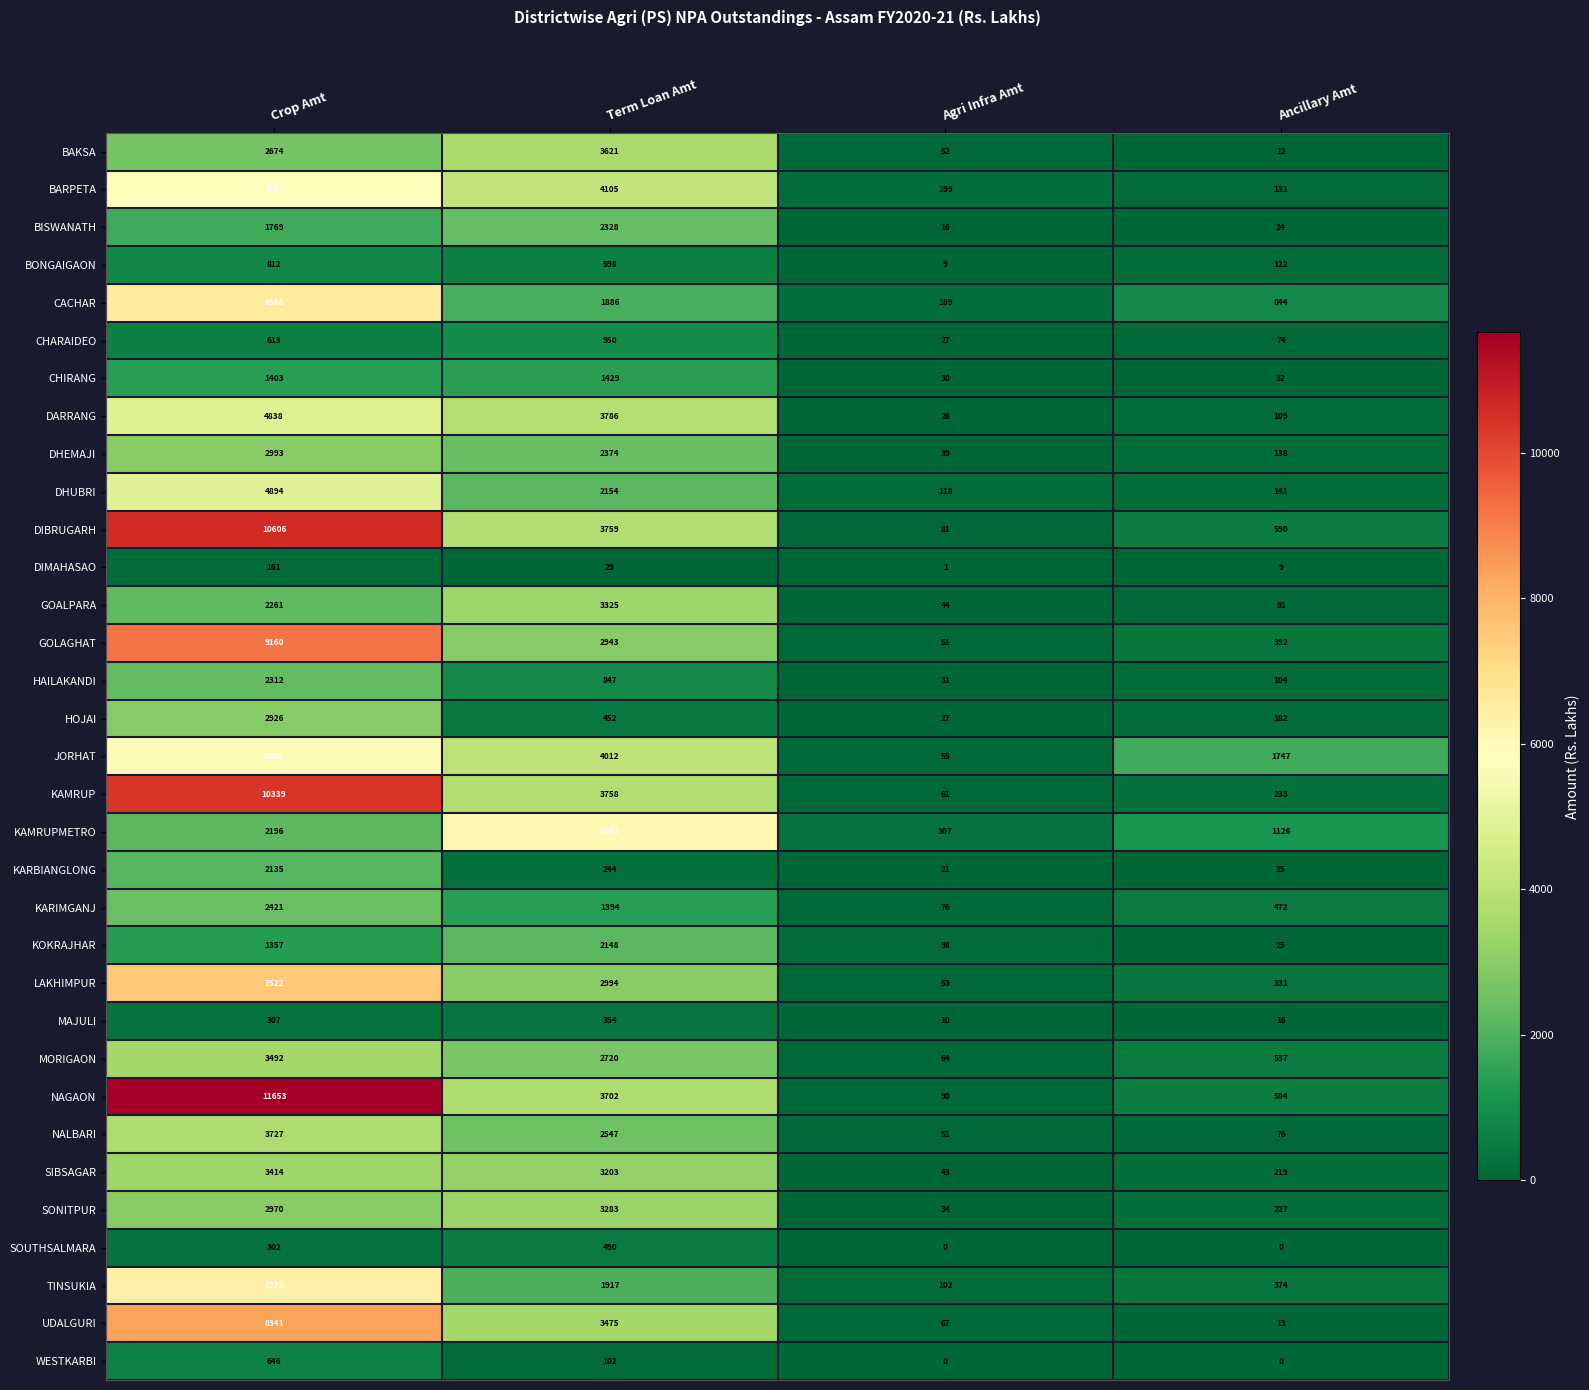

What is the average value of the NALBARI series?

1600